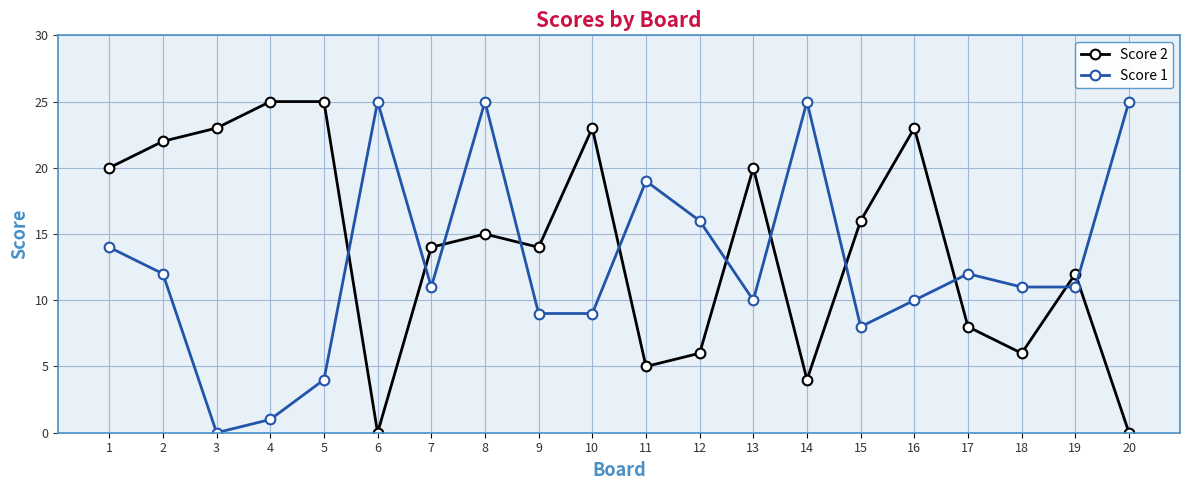

True or false: Score 2 and Score 1 intersect in this chart.

True